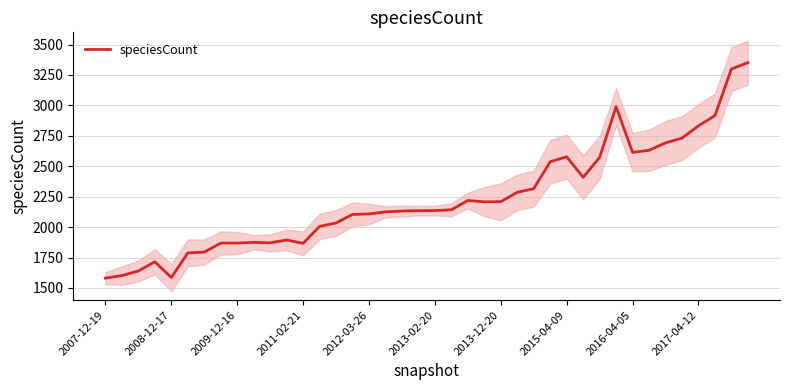

How many lines are shown in the chart?

1